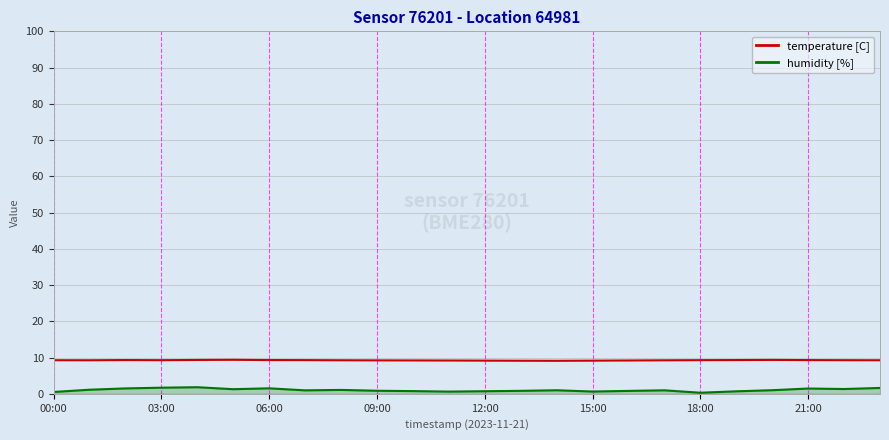

Which series has the widest spread of values?

humidity [%]